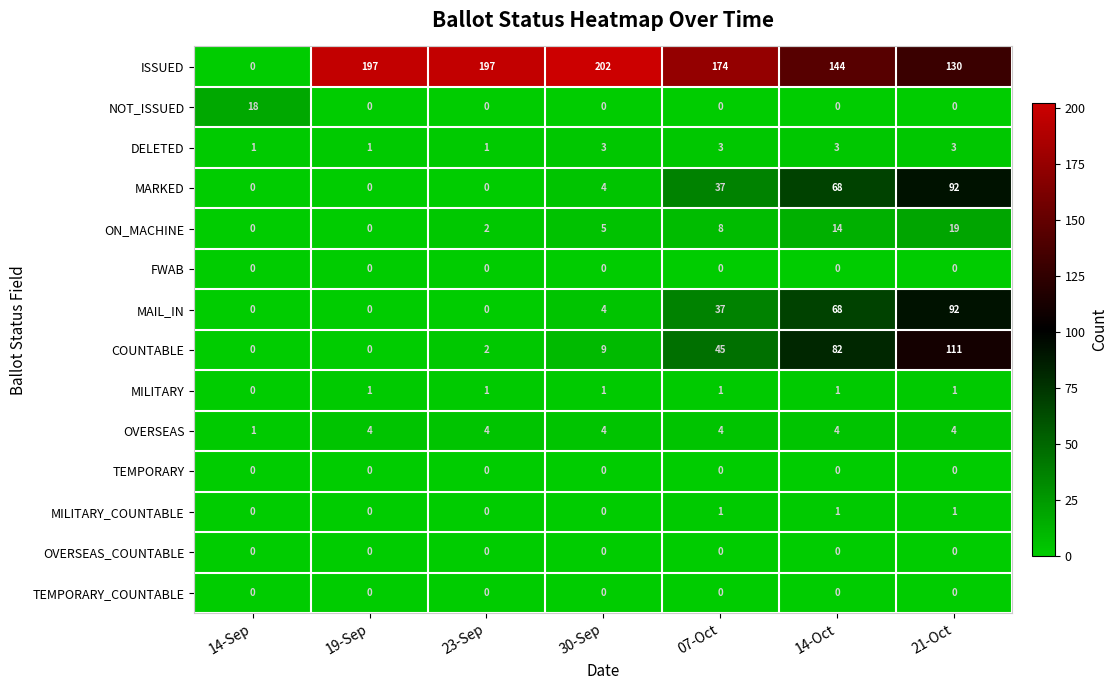

At which category is the sum across all series the highest?

21-Oct